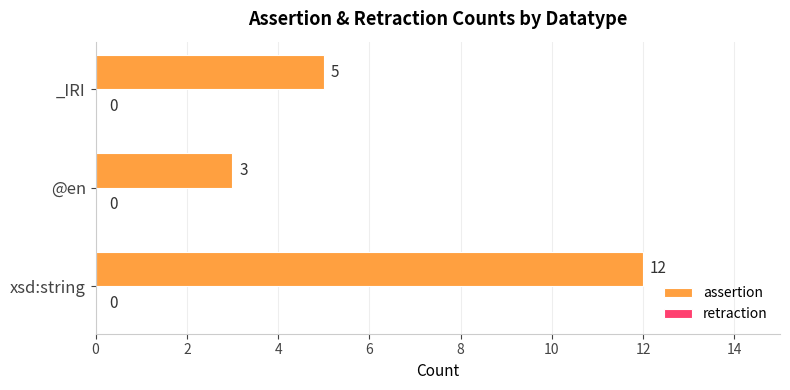

Approximately how many times larger is the value at _IRI compared to xsd:string?

0.4